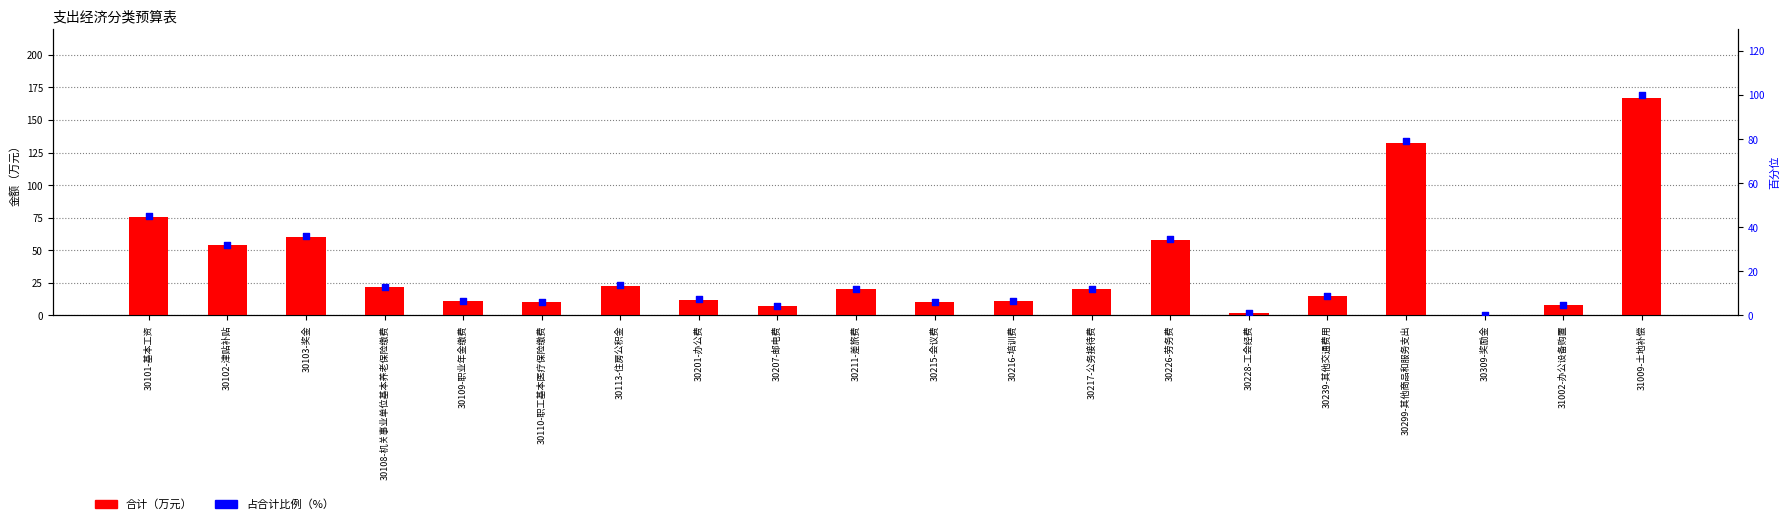

At how many categories does at least one series exceed 71?

3